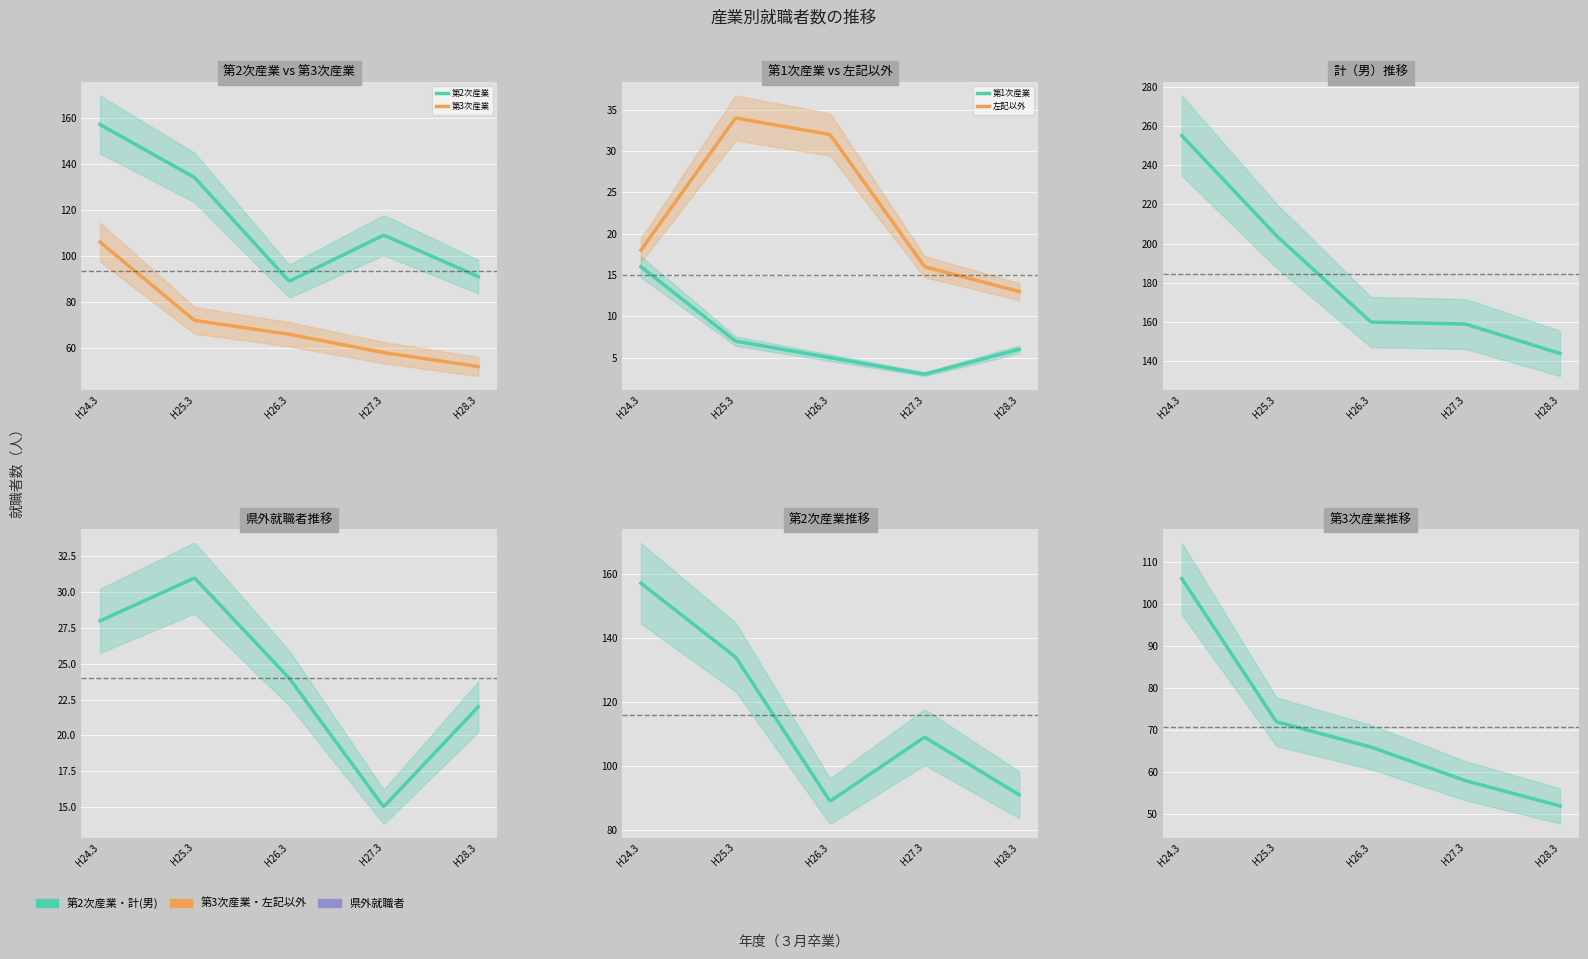

List the series in order of their peak value, highest first.

計(男), 第2次産業, 第3次産業, 左記以外, 県外就職者, 第1次産業